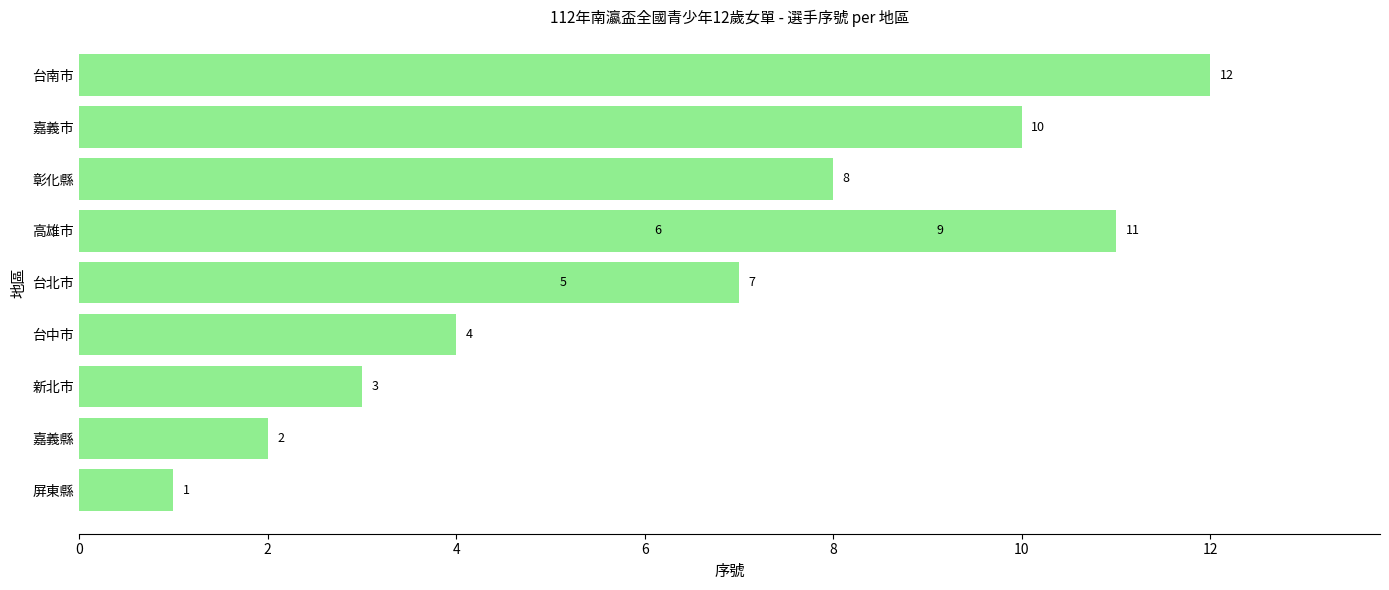

What is the average value?

6